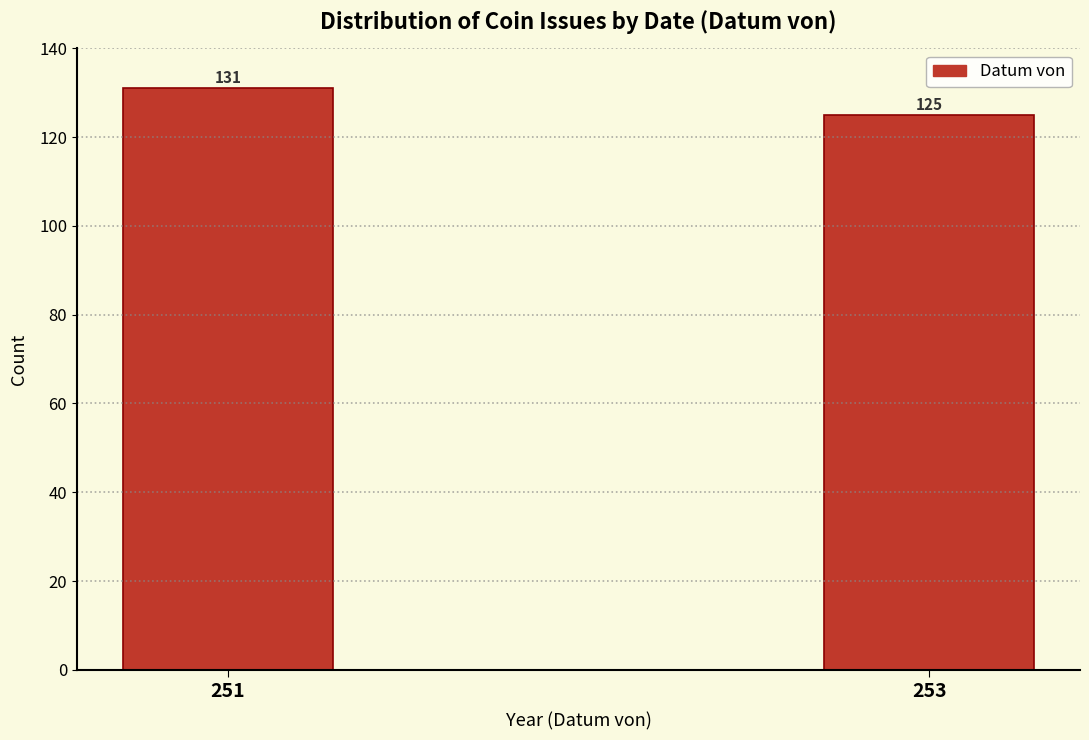

Reading left to right, transcribe all the data shown in this chart.

251=131	253=125